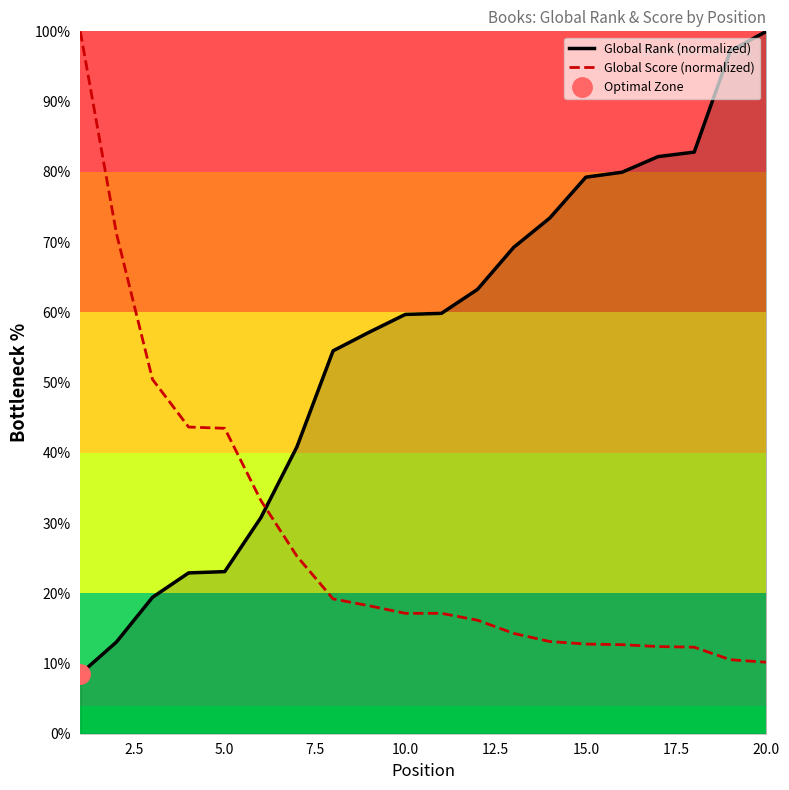

The value of Global Rank (normalized) at 20.0 is 100.0. True or false?

True